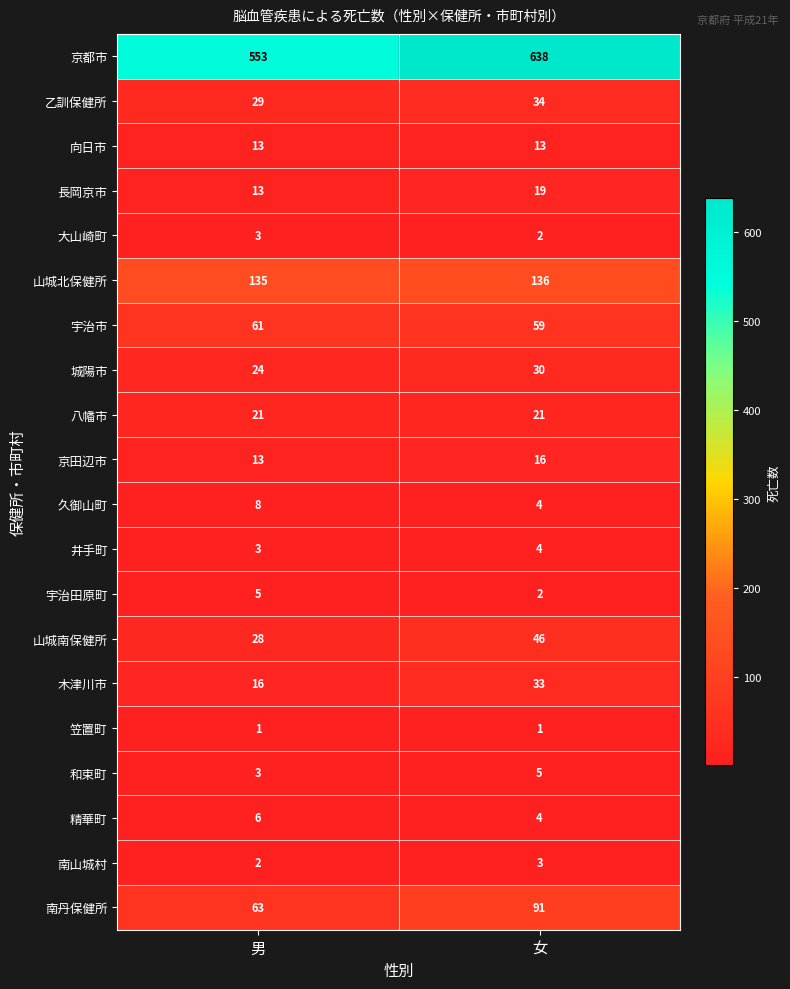

Rank the categories by 乙訓保健所 value from highest to lowest.

女, 男